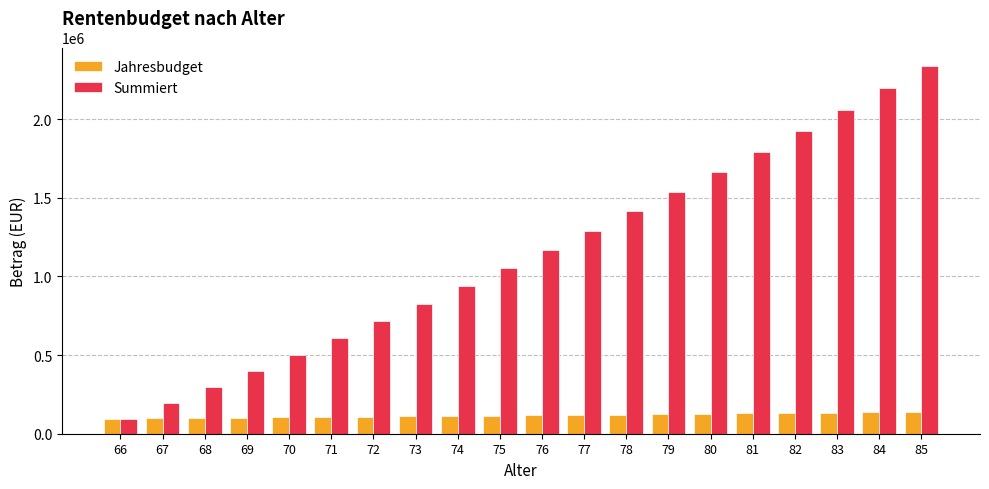

At which label is Summiert closest to 1217678?

76